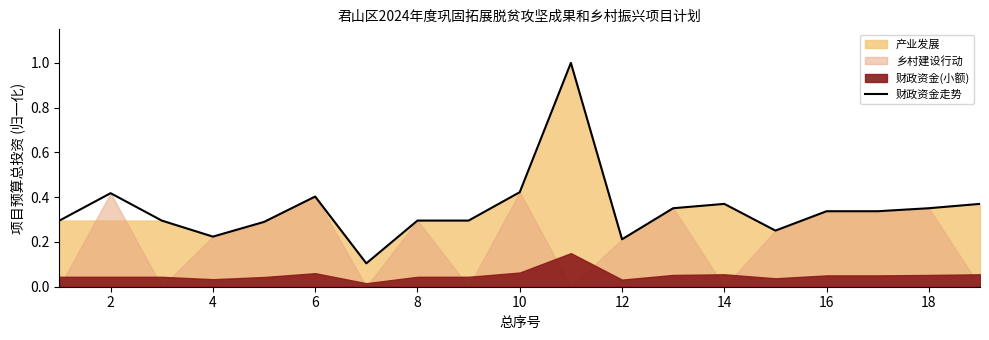

What is the sum of all values?

6.6